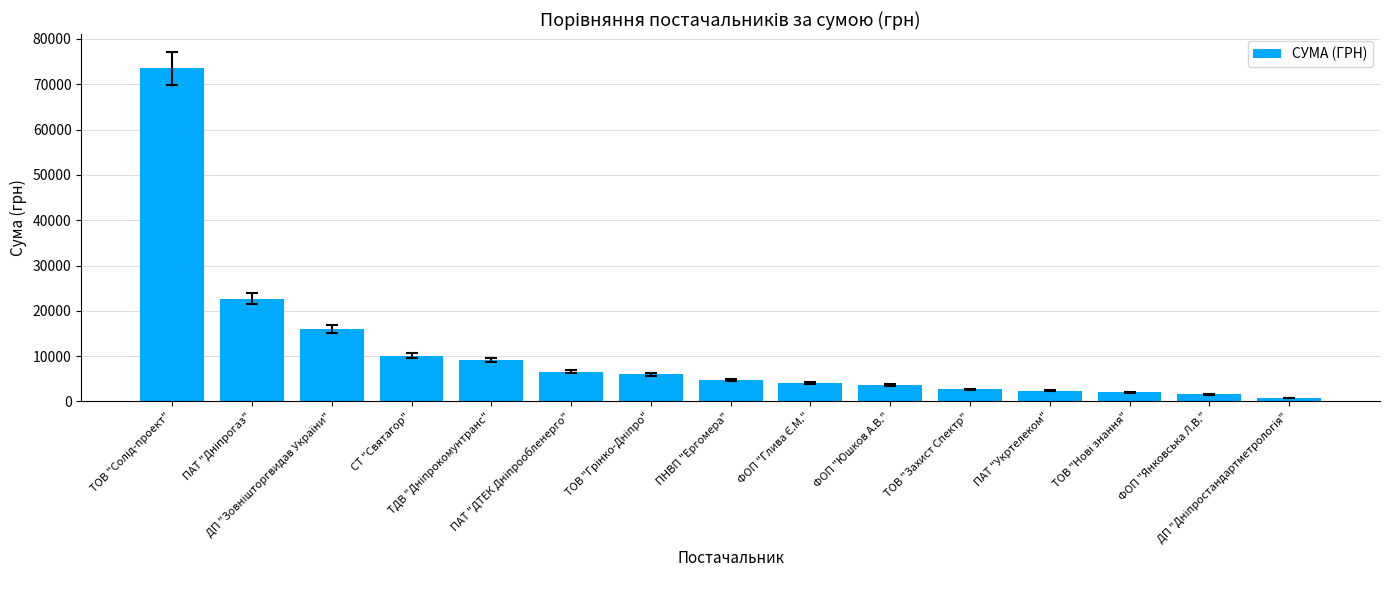

What is the average value?

11056.8